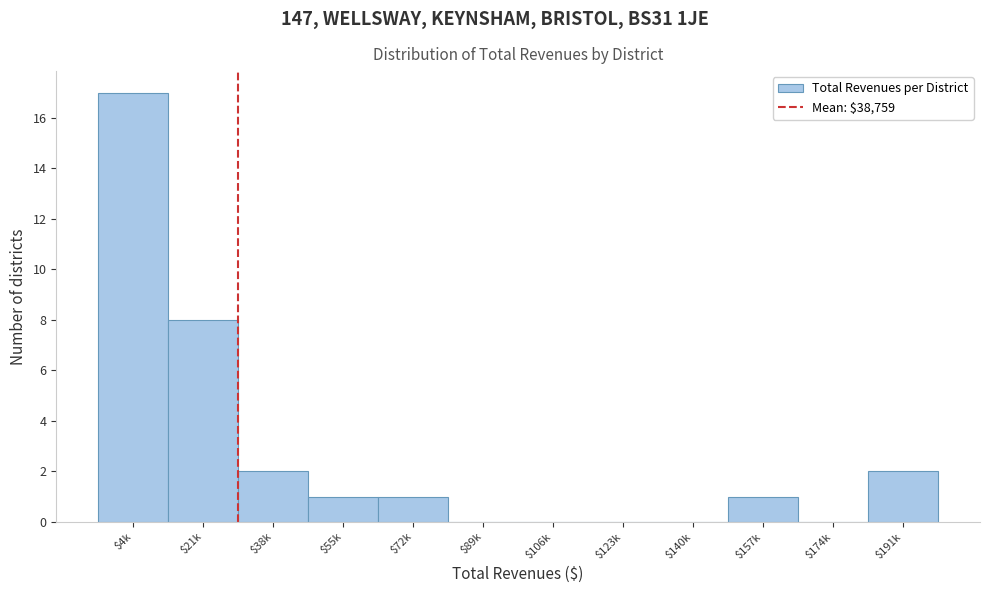

Which category has the highest value across all series?

$4k